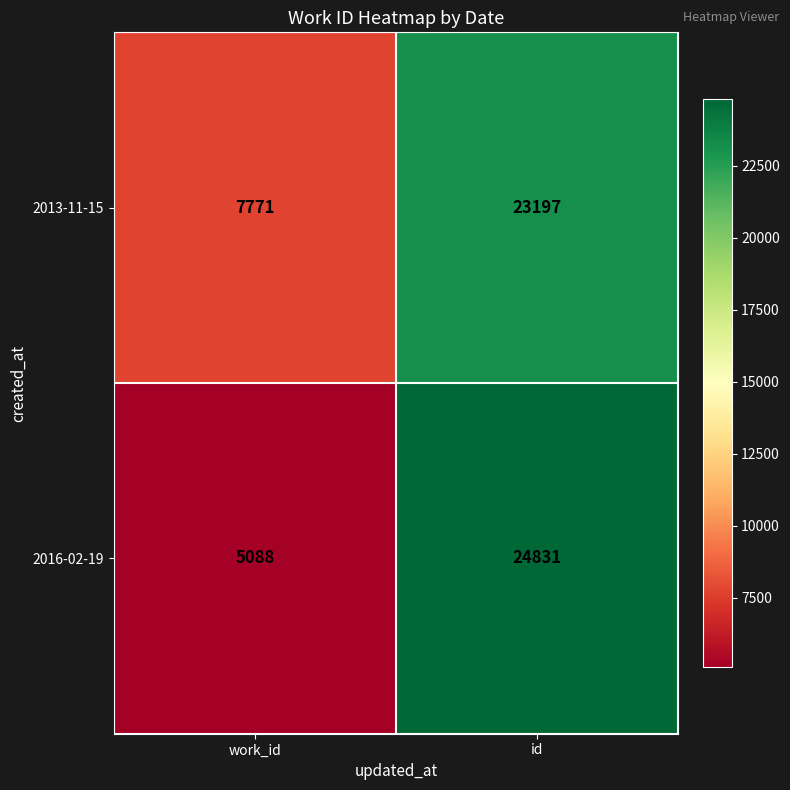

Reading left to right, transcribe all the data shown in this chart.

2013-11-15: 7771	23197
2016-02-19: 5088	24831